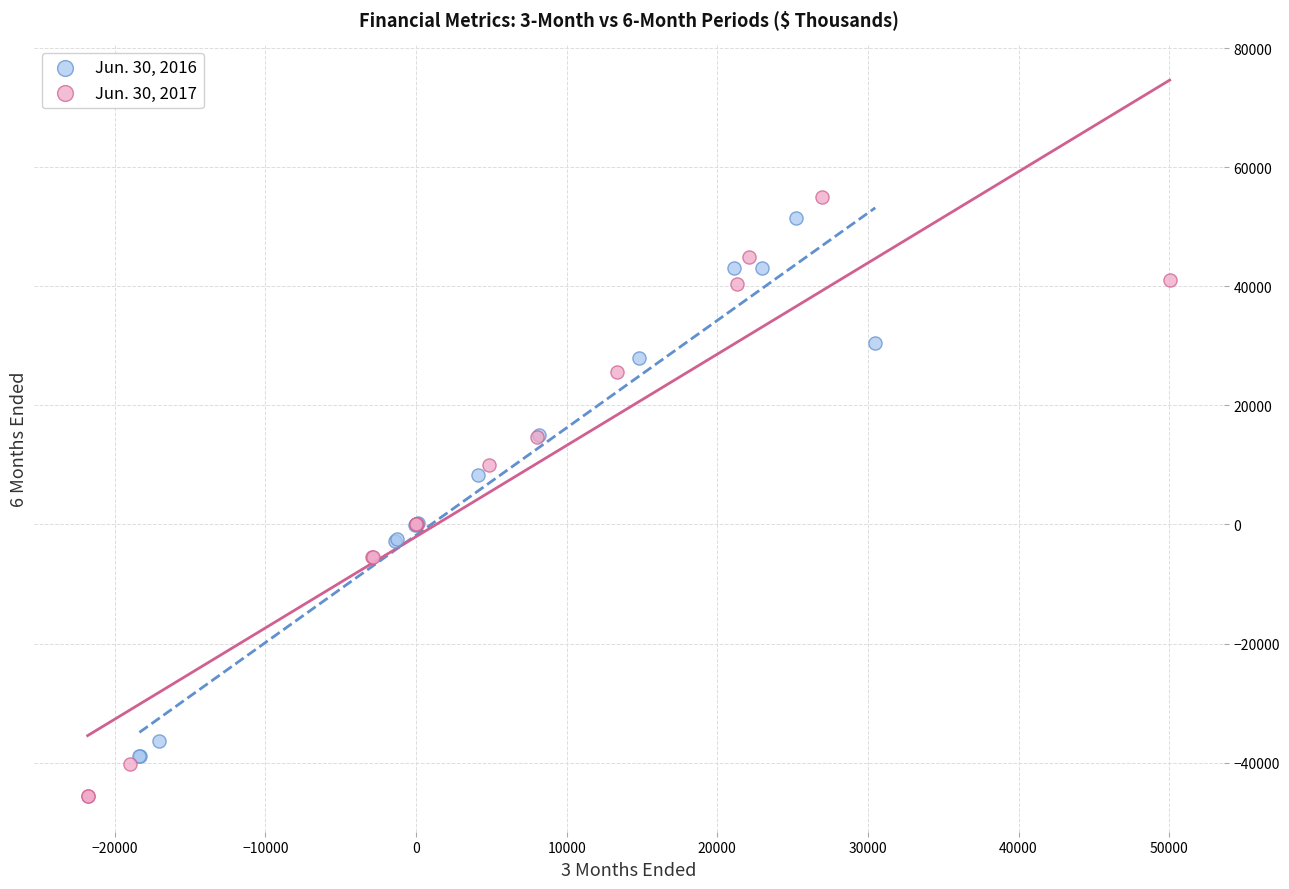

Which series contains the highest Y value?

Jun. 30, 2017